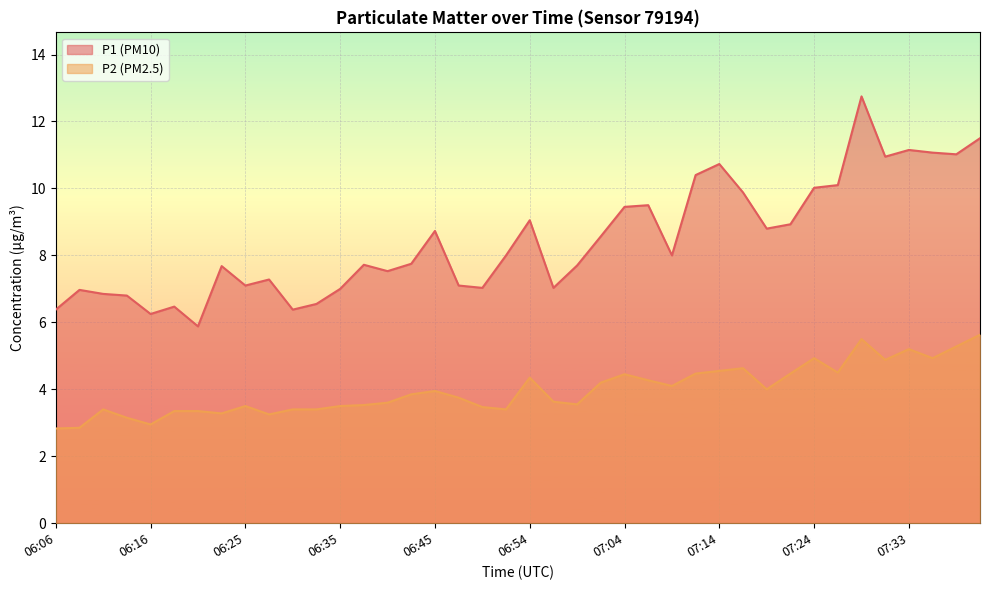

Reading left to right, list all the values displayed in this chart.

P1: 6.4	7.0	6.8	6.8	6.2	6.5	5.9	7.7	7.1	7.3	6.4	6.5	7.0	7.7	7.5	7.8	8.7	7.1	7.0	8.0	9.1	7.0	7.7	8.6	9.4	9.5	8.0	10.4	10.7	9.9	8.8	8.9	10.0	10.1	12.8	10.9	11.2	11.1	11.0	11.5
P2: 2.8	2.9	3.4	3.1	3.0	3.4	3.4	3.3	3.5	3.2	3.4	3.4	3.5	3.5	3.6	3.9	4.0	3.8	3.5	3.4	4.3	3.6	3.5	4.2	4.5	4.3	4.1	4.5	4.5	4.6	4.0	4.5	4.9	4.5	5.5	4.9	5.2	4.9	5.3	5.6